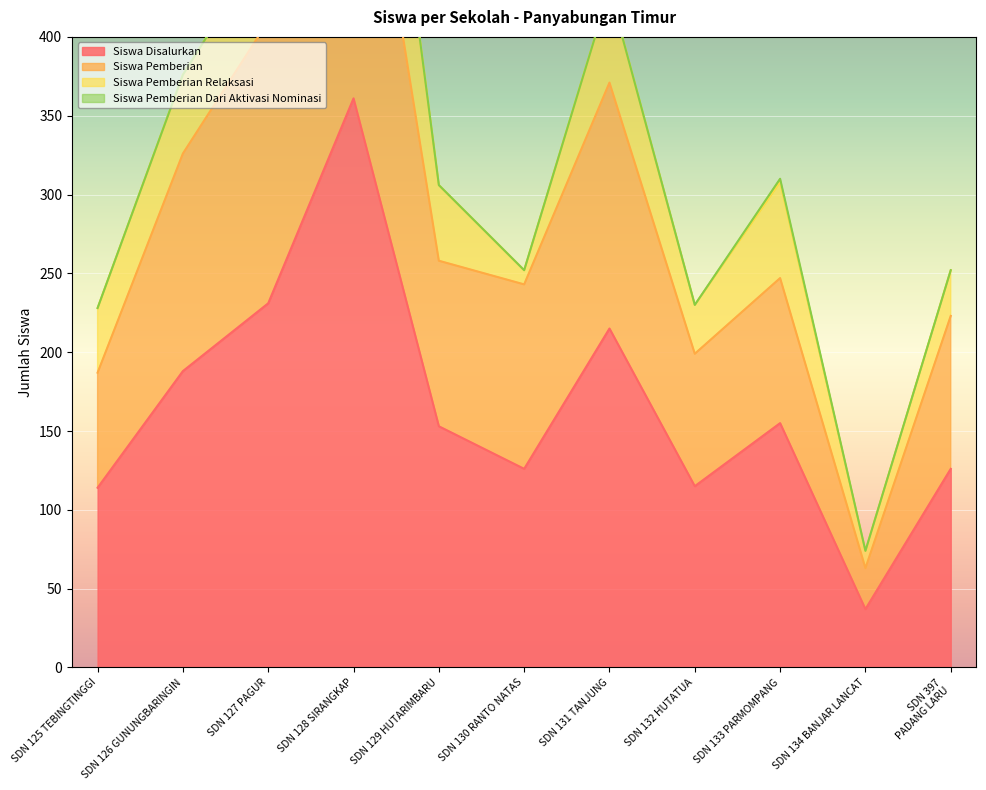

What is the difference between the second highest and second lowest values in the Siswa Pemberian series?

223